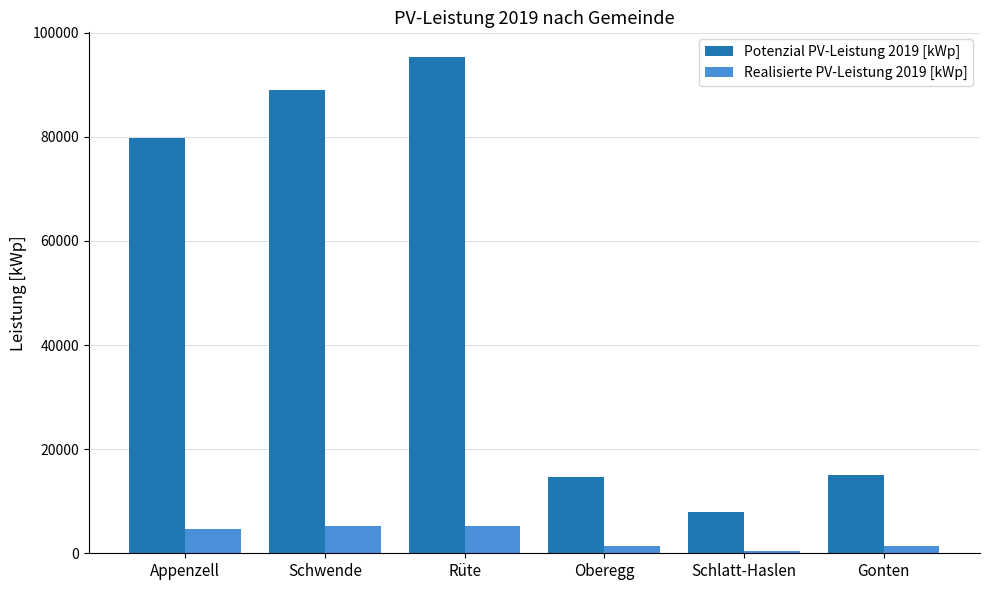

Rank the series by their average value, from highest to lowest.

Potenzial PV-Leistung 2019 [kWp], Realisierte PV-Leistung 2019 [kWp]